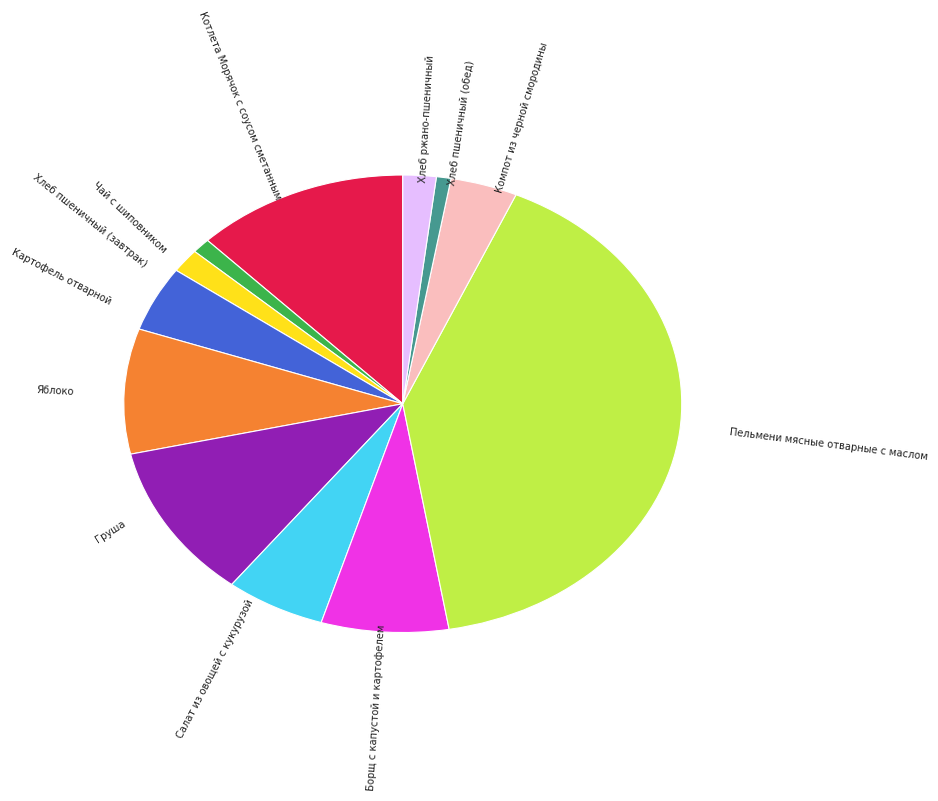

Does any single category account for the majority?

No